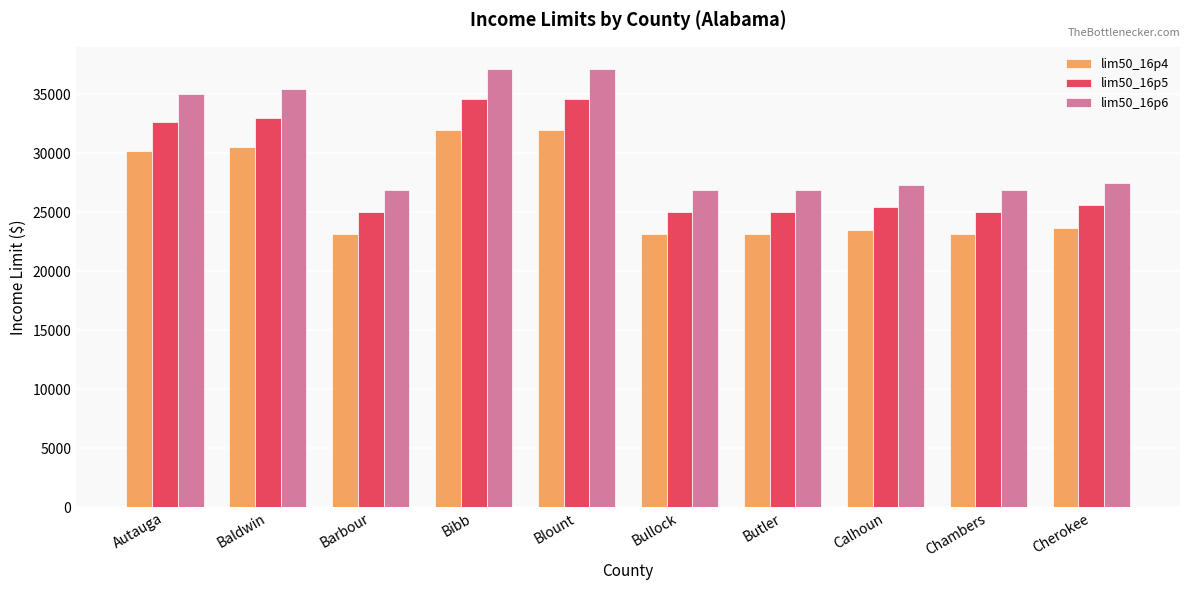

True or false: lim50_16p5 has a value of 34600 at Bibb.

True